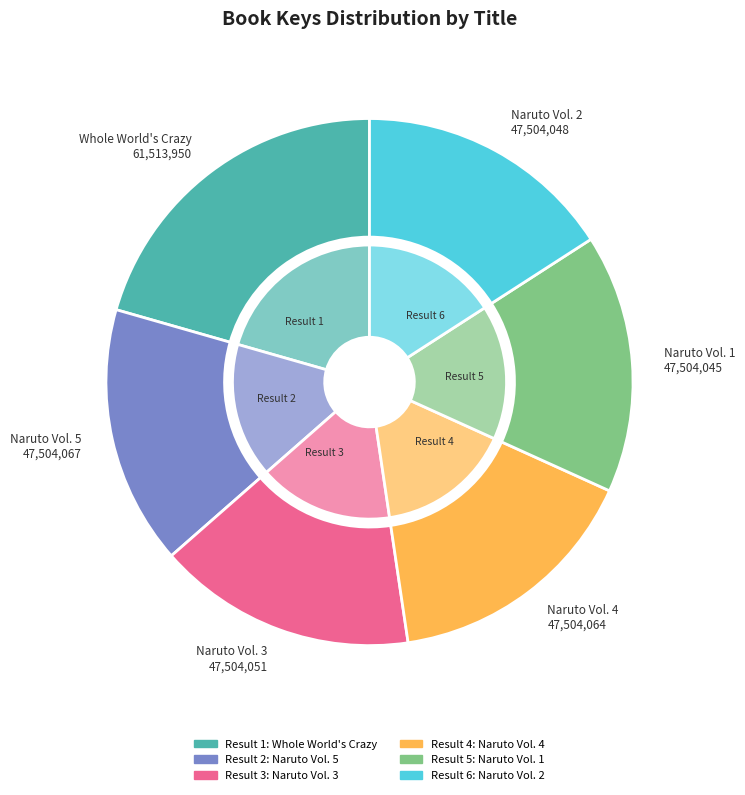

Which has a higher value, Naruto Vol. 3 or Naruto Vol. 2?

Naruto Vol. 3